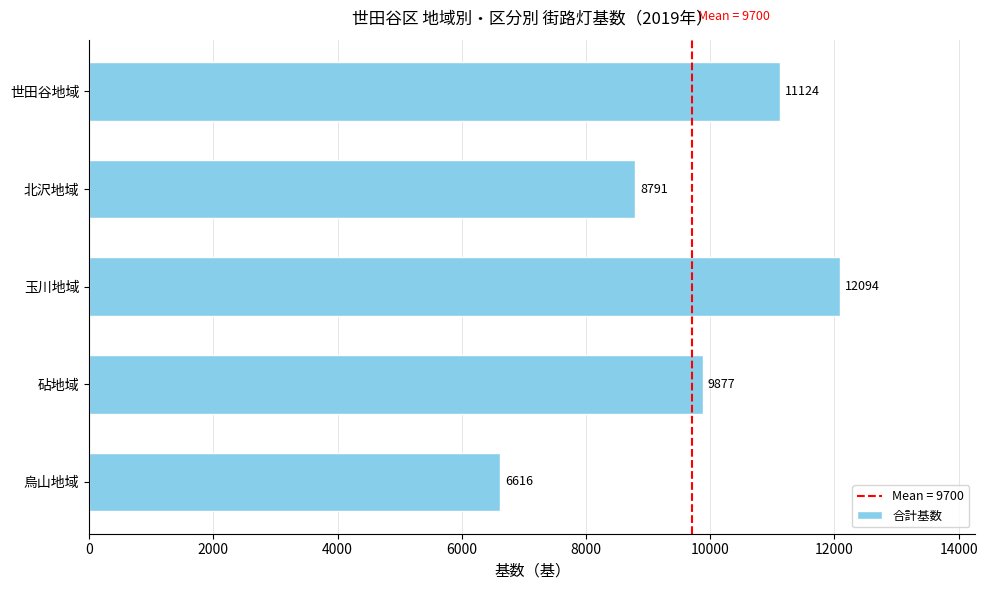

At which label is the value closest to 9355?

砧地域